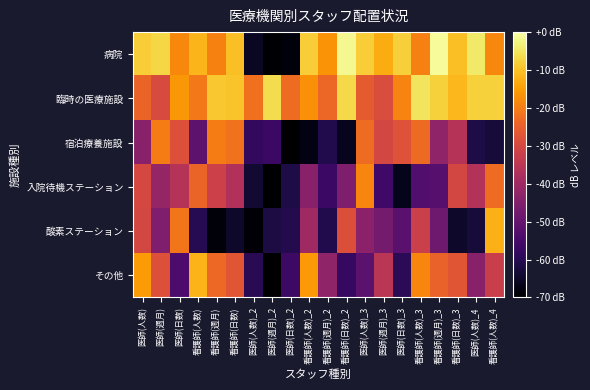

Between 医師(日数) and 医師(日数)_3, which series saw the biggest shift?

酸素ステーション